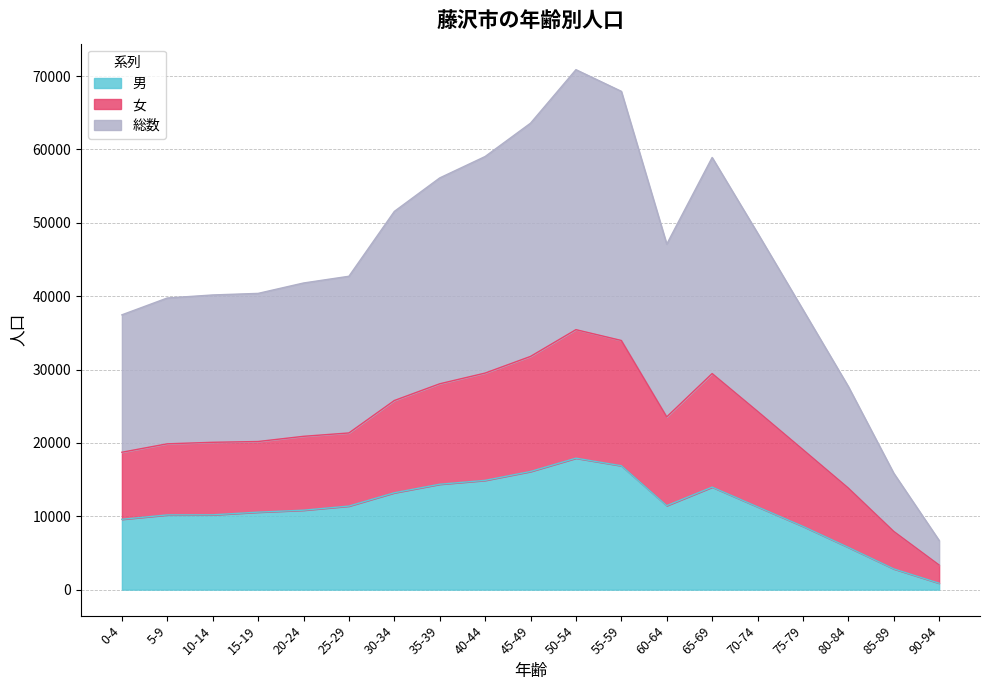

Is it true that 総数 equals 102618 at 45-49?

False